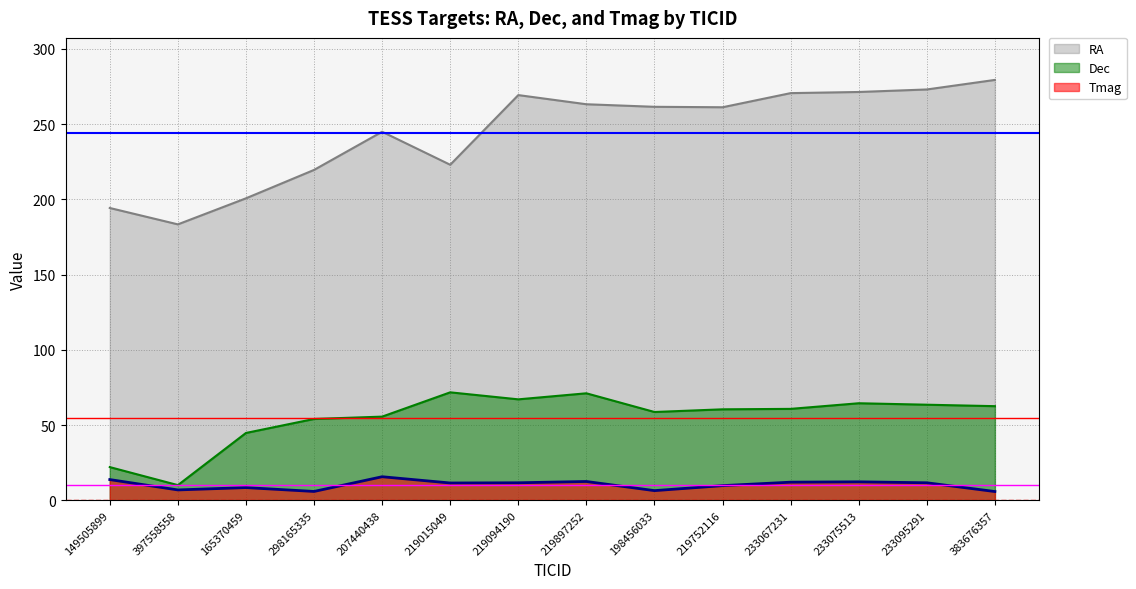

At how many categories does at least one series exceed 112?

14